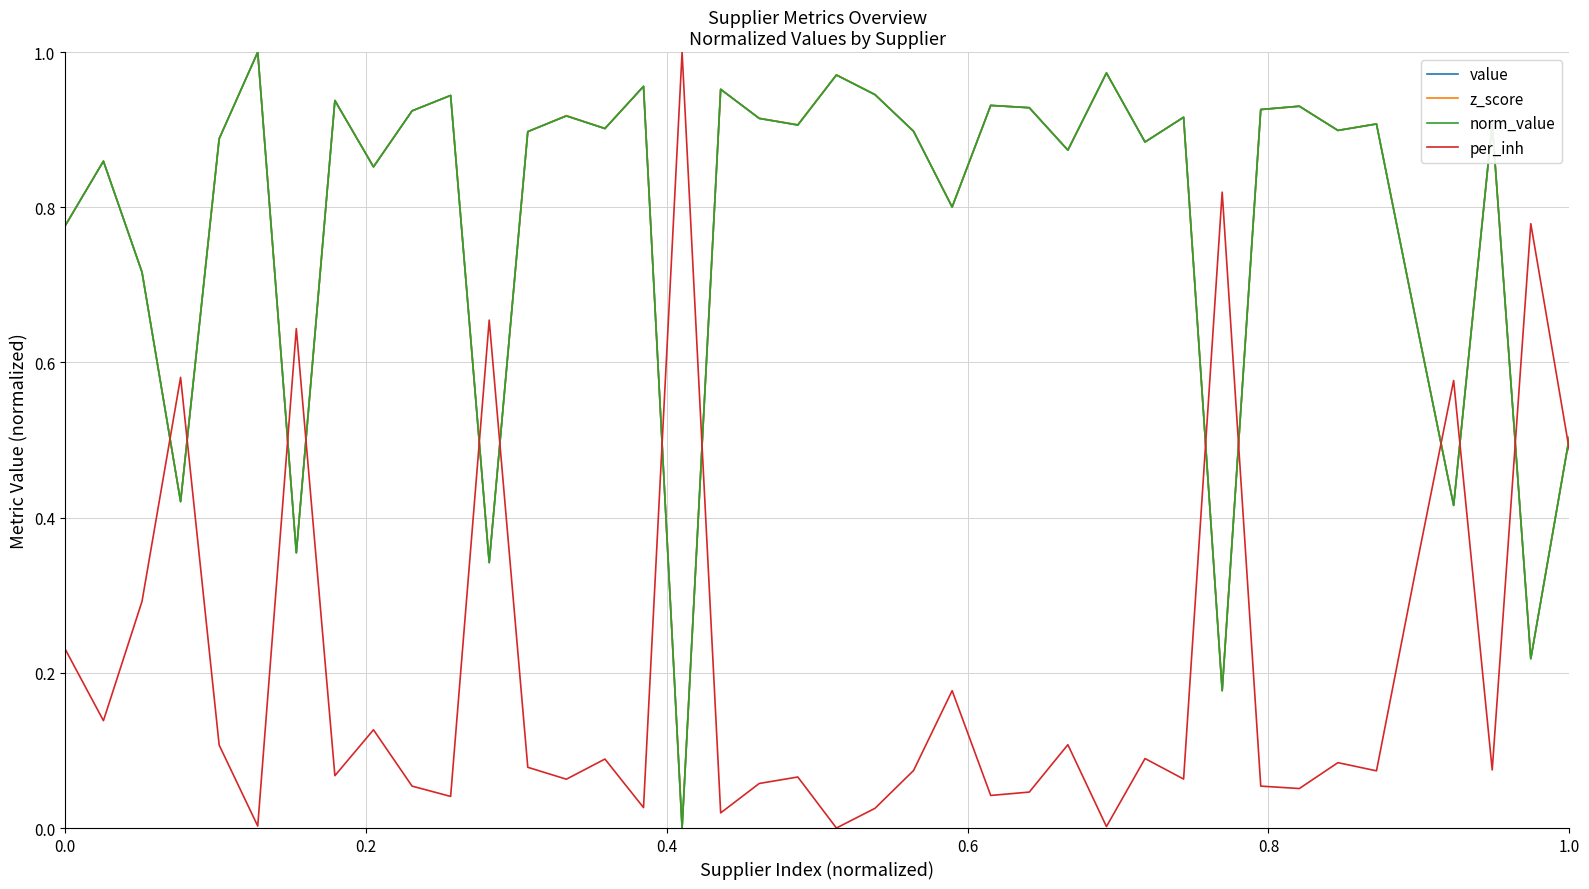

What is the greatest value displayed?

1.0